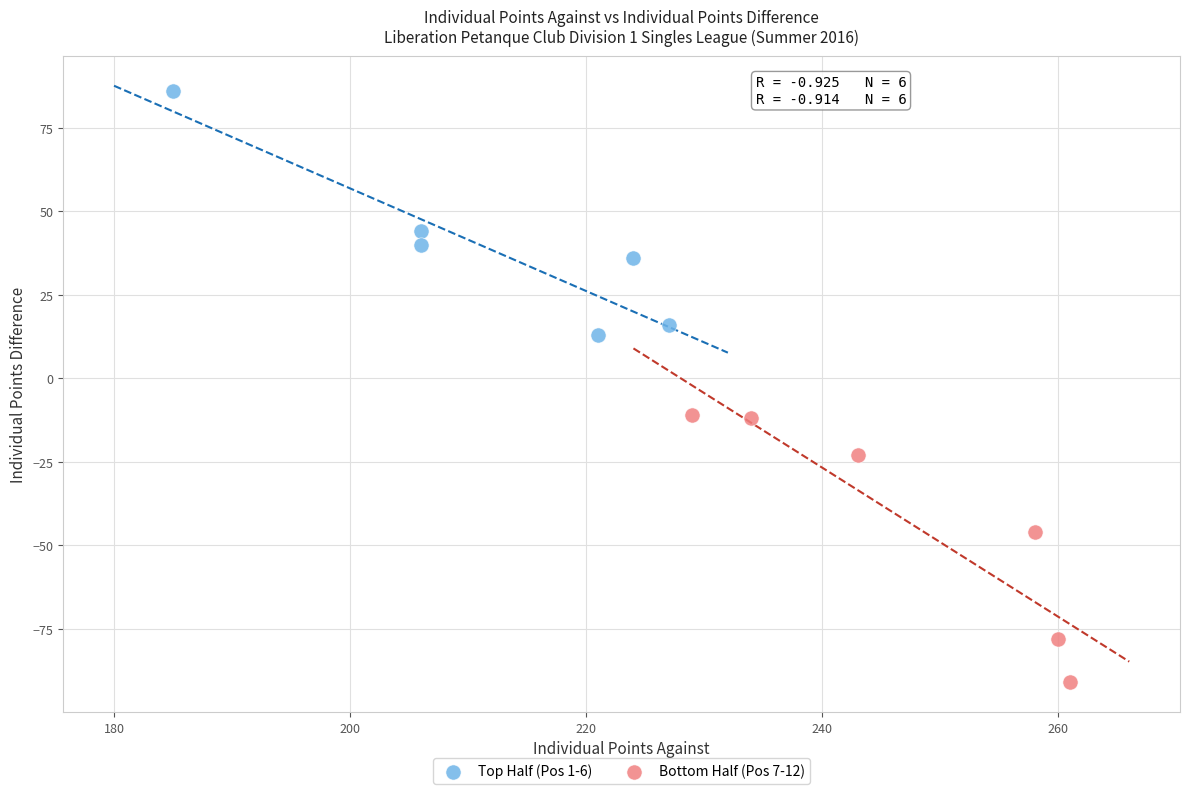

Which series reaches the minimum Y coordinate?

Bottom Half (Pos 7-12)